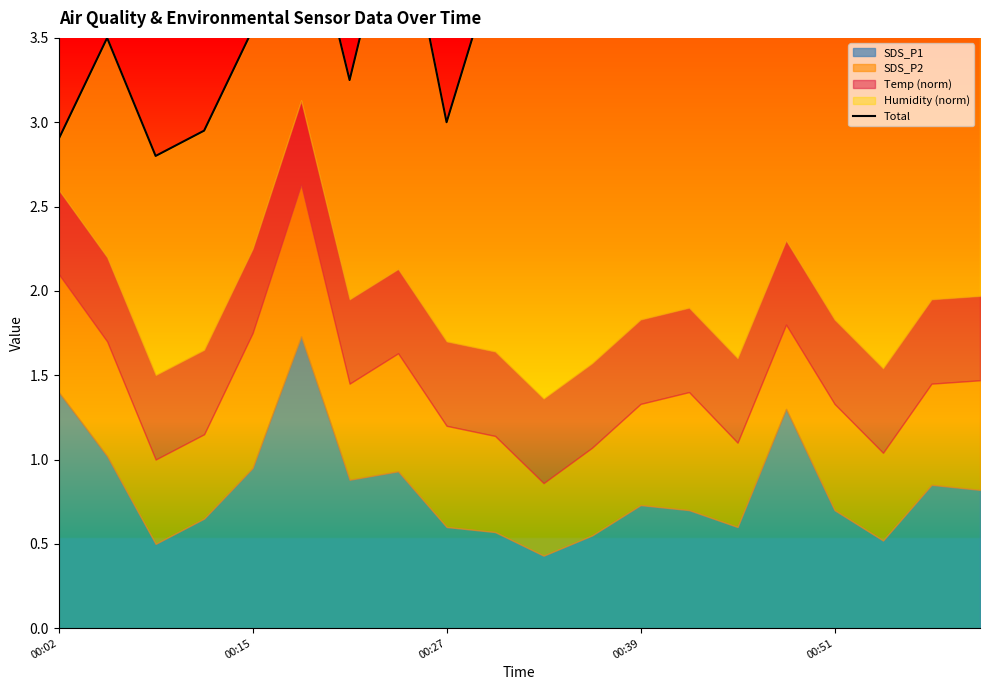

How many interior local valleys (lower than both neighbors) does the data have?

6